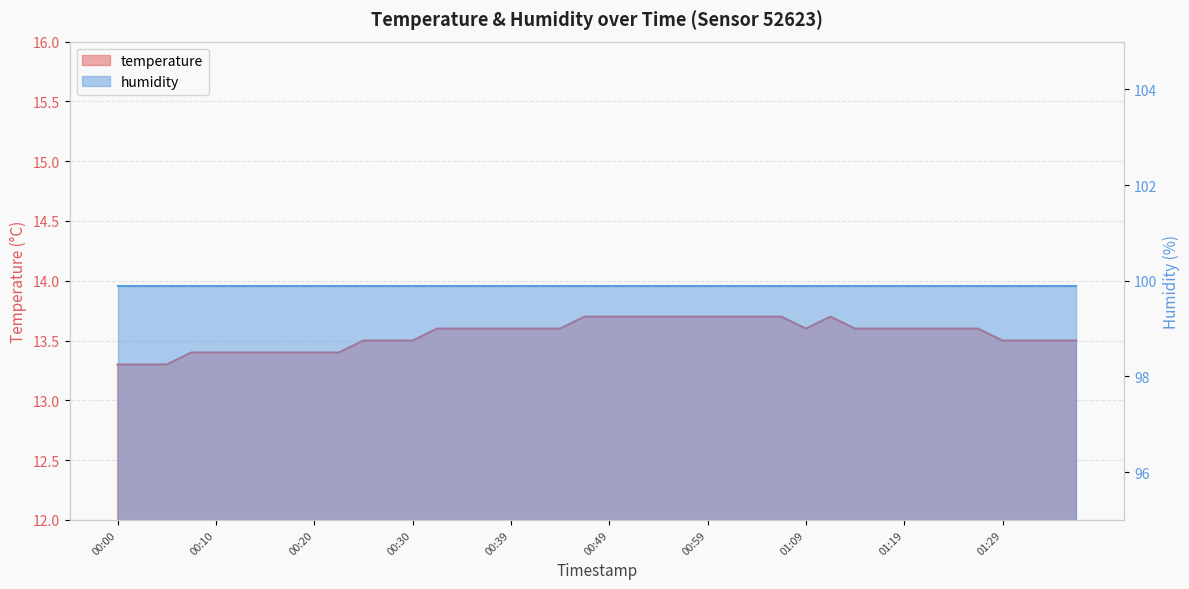

Which has a higher value, 00:17 or 01:06?

01:06